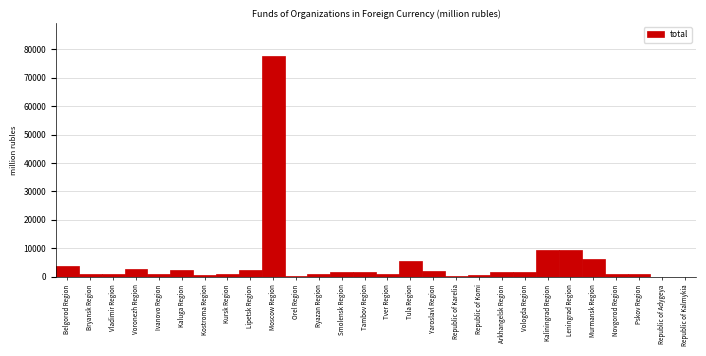

What is the greatest value displayed?

77678